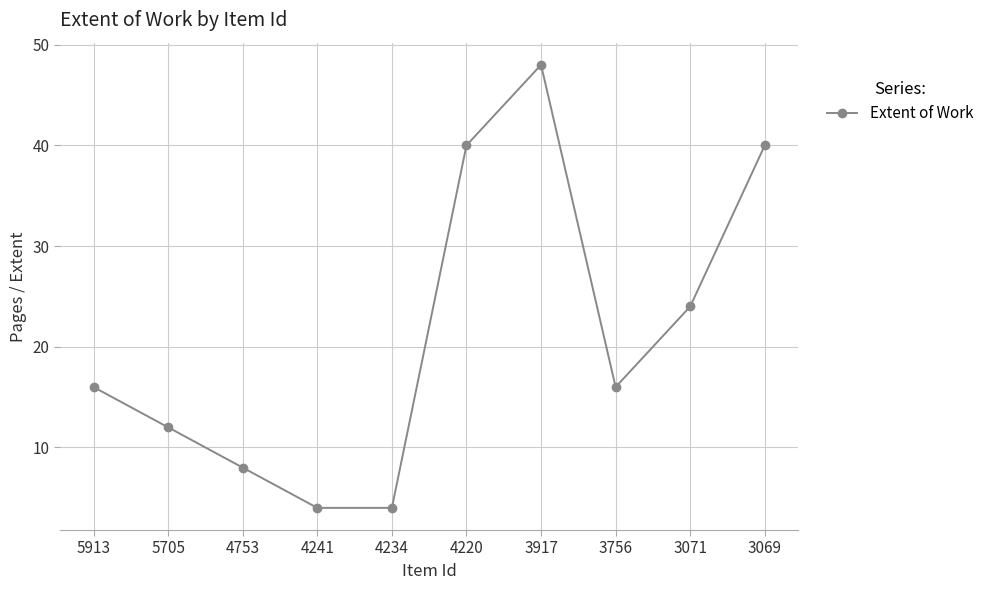

How many distinct data groups are displayed?

1